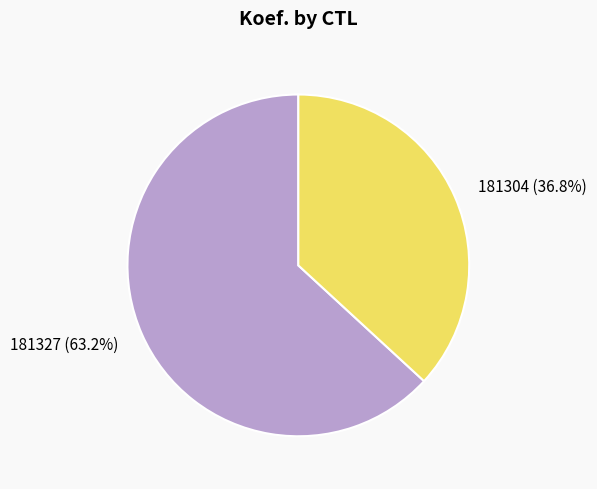

What is the largest slice in the pie chart?

181327